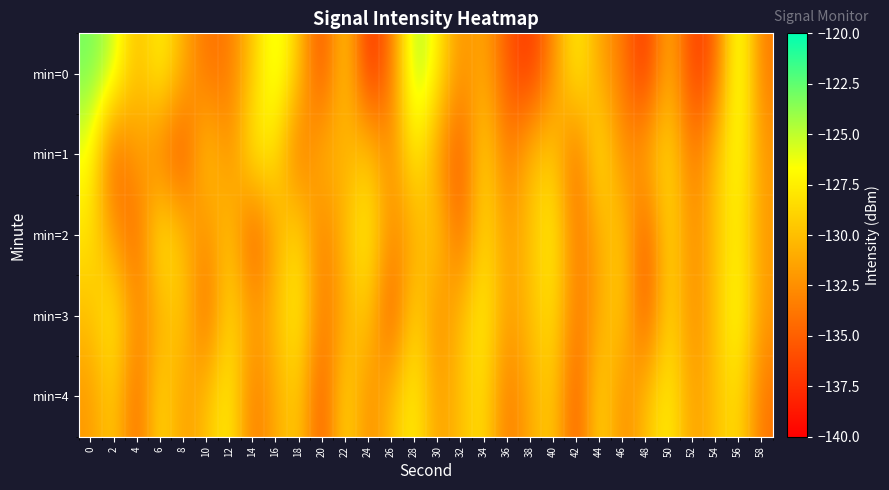

What is the difference between the highest and lowest values at 12?

6.7